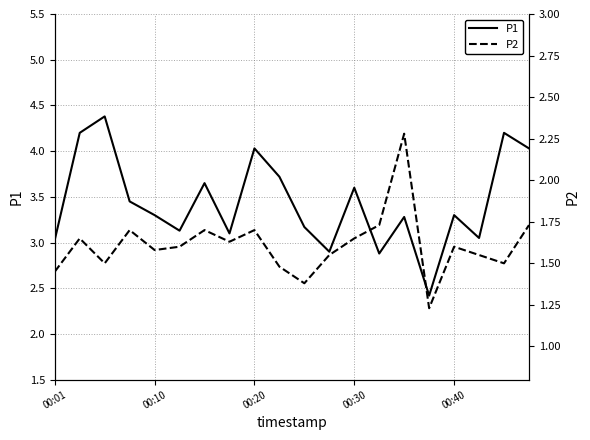

The value of P1 at 00:10 is 4.8. True or false?

False